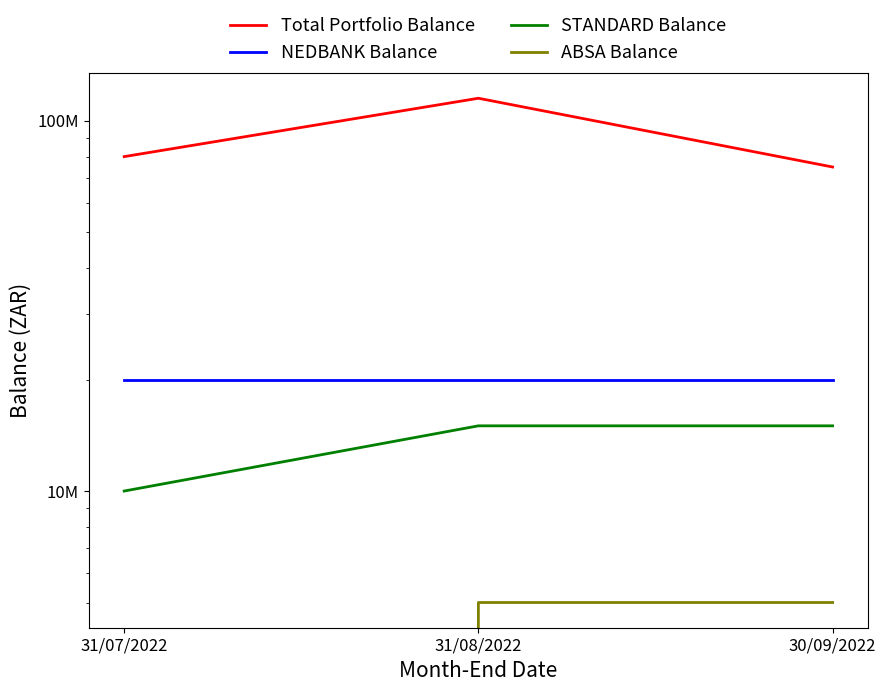

What is the value of the ABSA Balance point at the 2nd from the left?

5000000